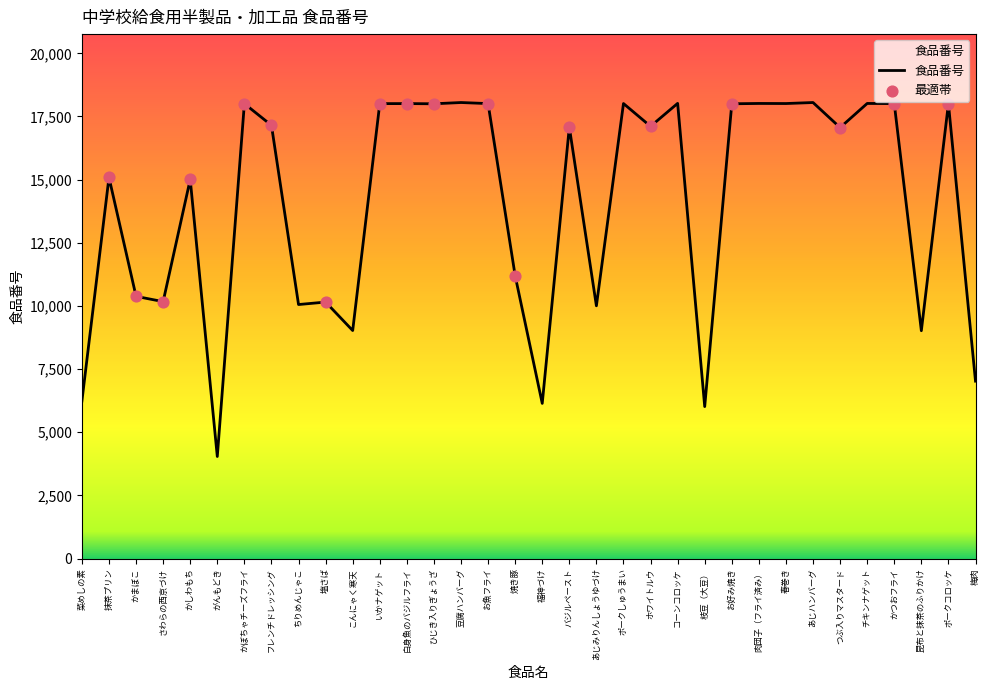

Between 焼き豚 and ポークしゅうまい, which is larger?

ポークしゅうまい